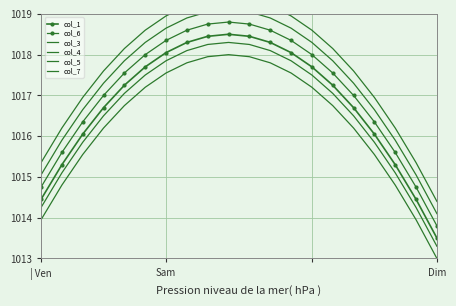

True or false: col_6 and col_7 intersect in this chart.

False